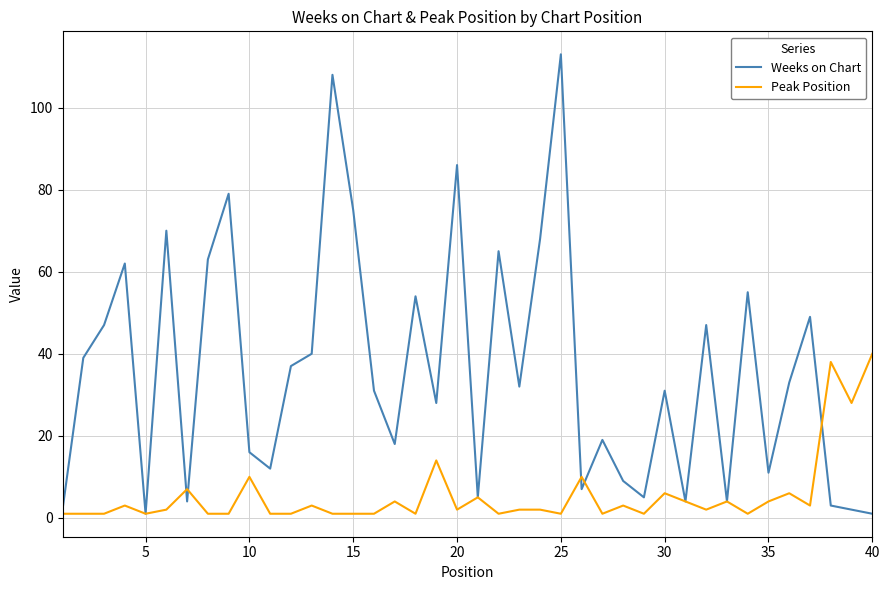

List the series in order of their peak value, lowest first.

Peak Position, Weeks on Chart